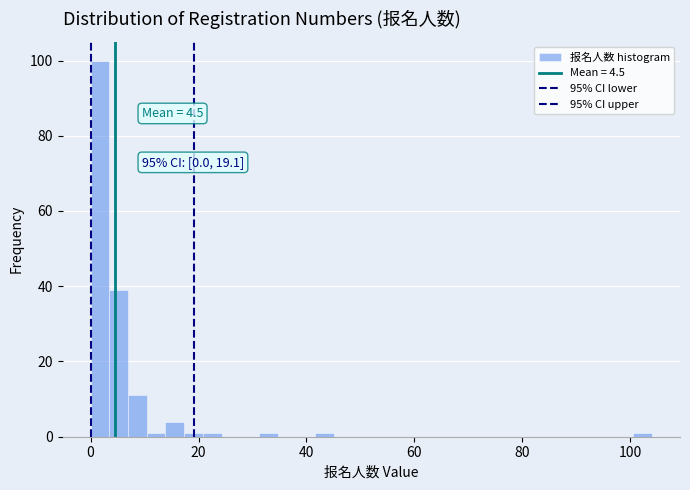

Read against the x-axis, roughly where is the centre of the tallest bar?

2